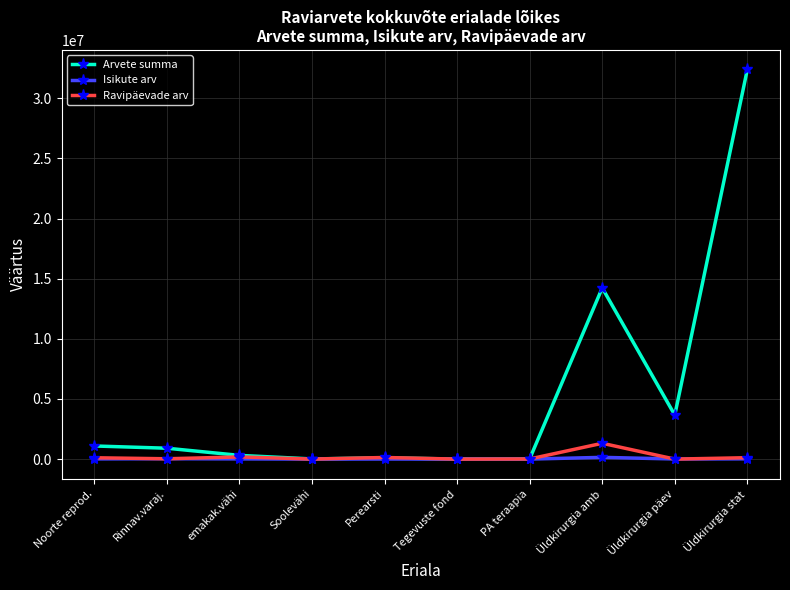

True or false: Arvete summa has more than 0 interior local peaks.

True